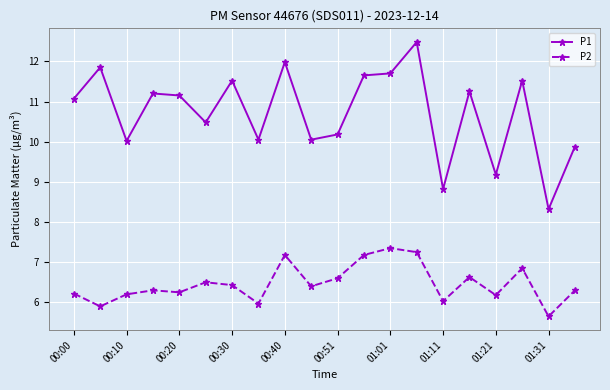

Does the chart have visible grid lines?

Yes